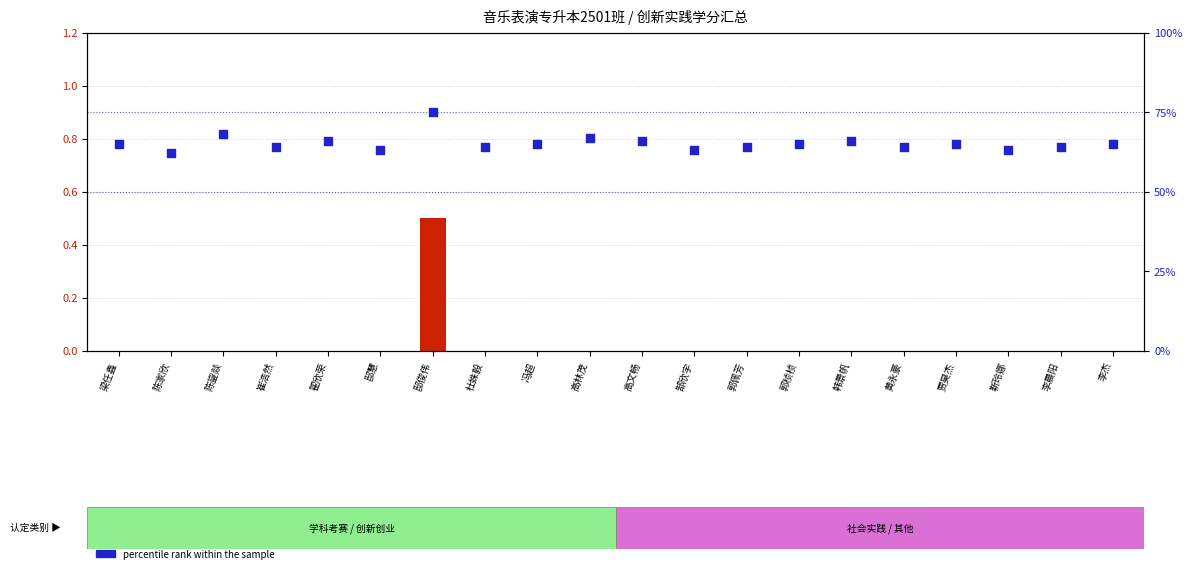

Which series has the largest total across all categories?

percentile rank within the sample